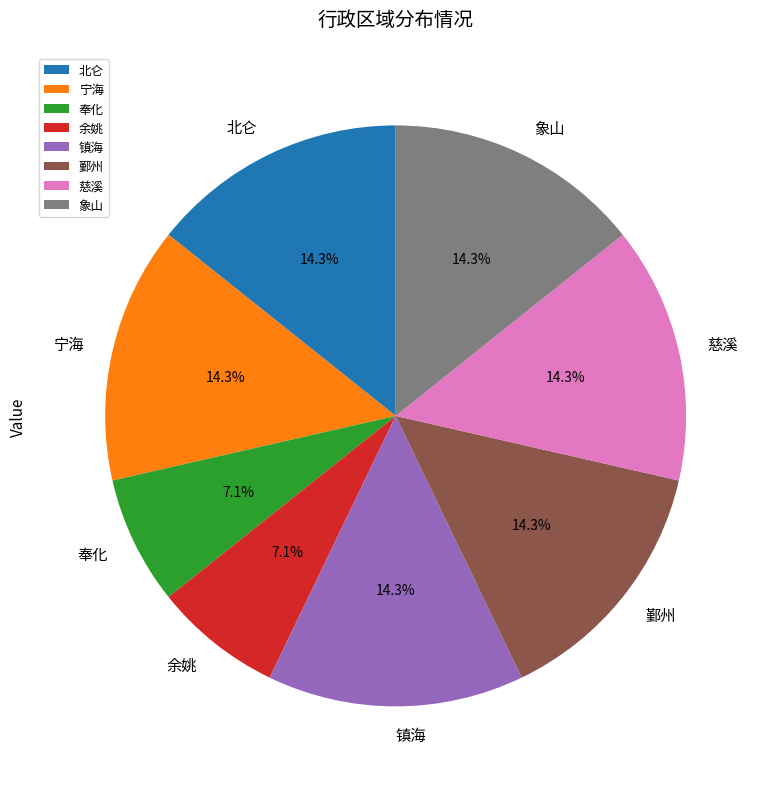

To the nearest percent, what percentage of the pie is 慈溪?

14%